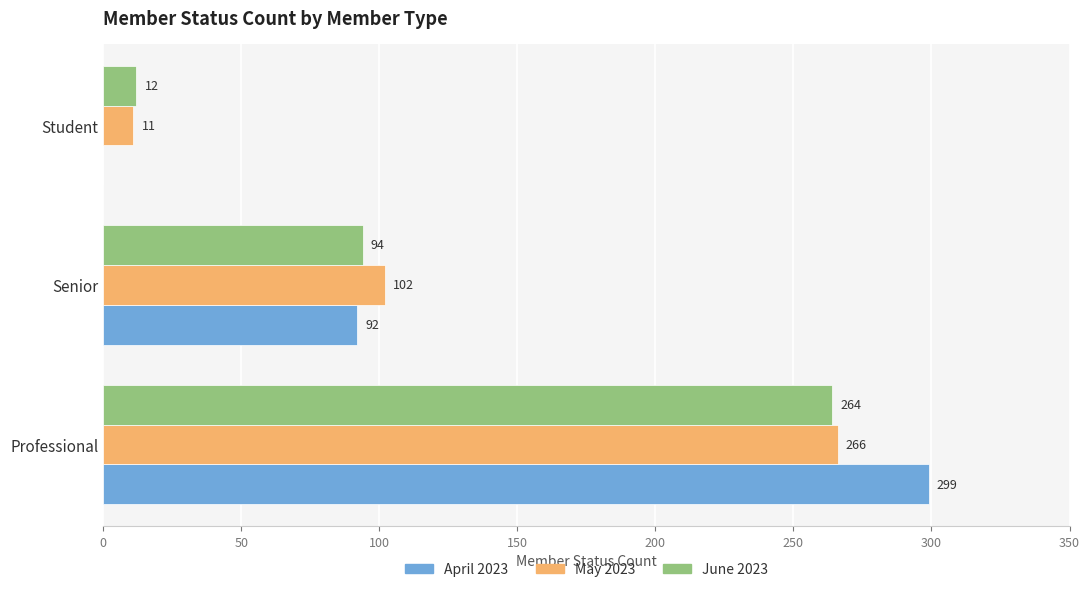

Where is June 2023 nearest to the value 138?

Senior